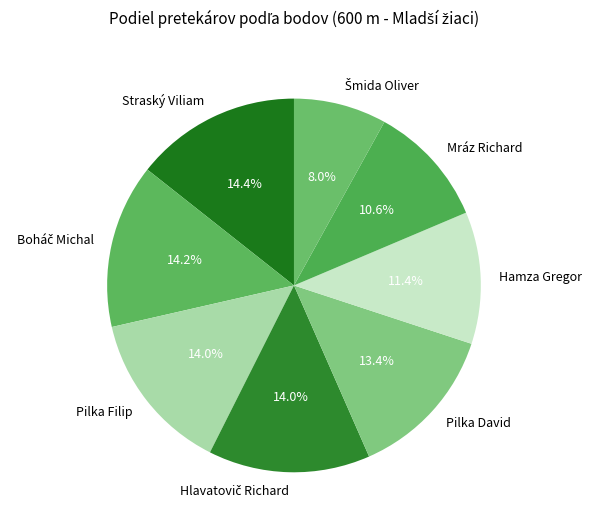

What portion of the pie excludes Straský Viliam?

85.6%